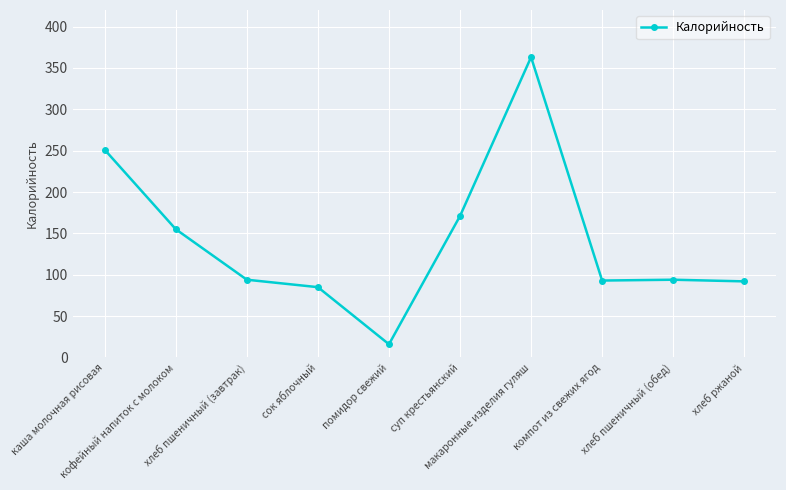

What is the sum of all values?

1414